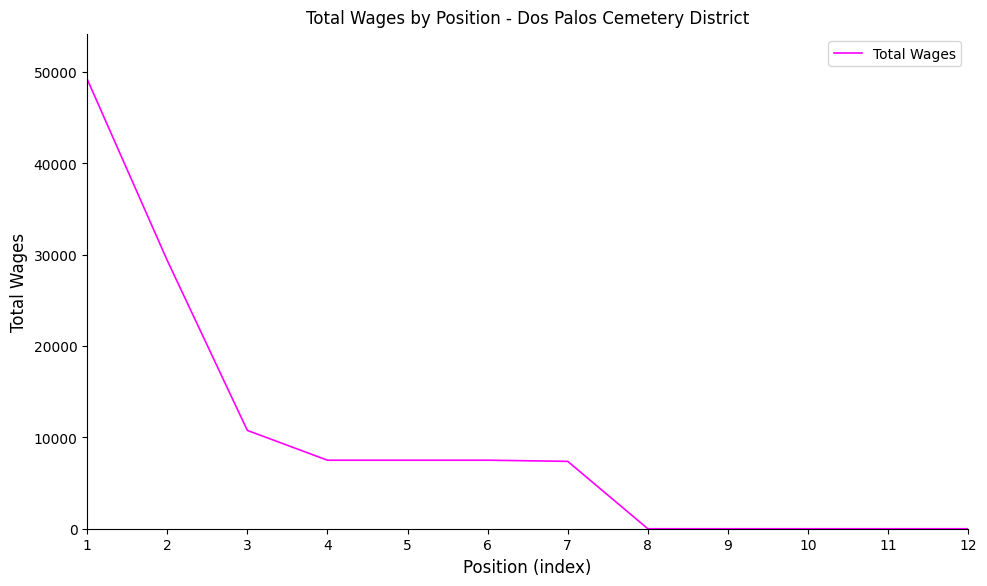

True or false: the data shows 29333 at 12.

False